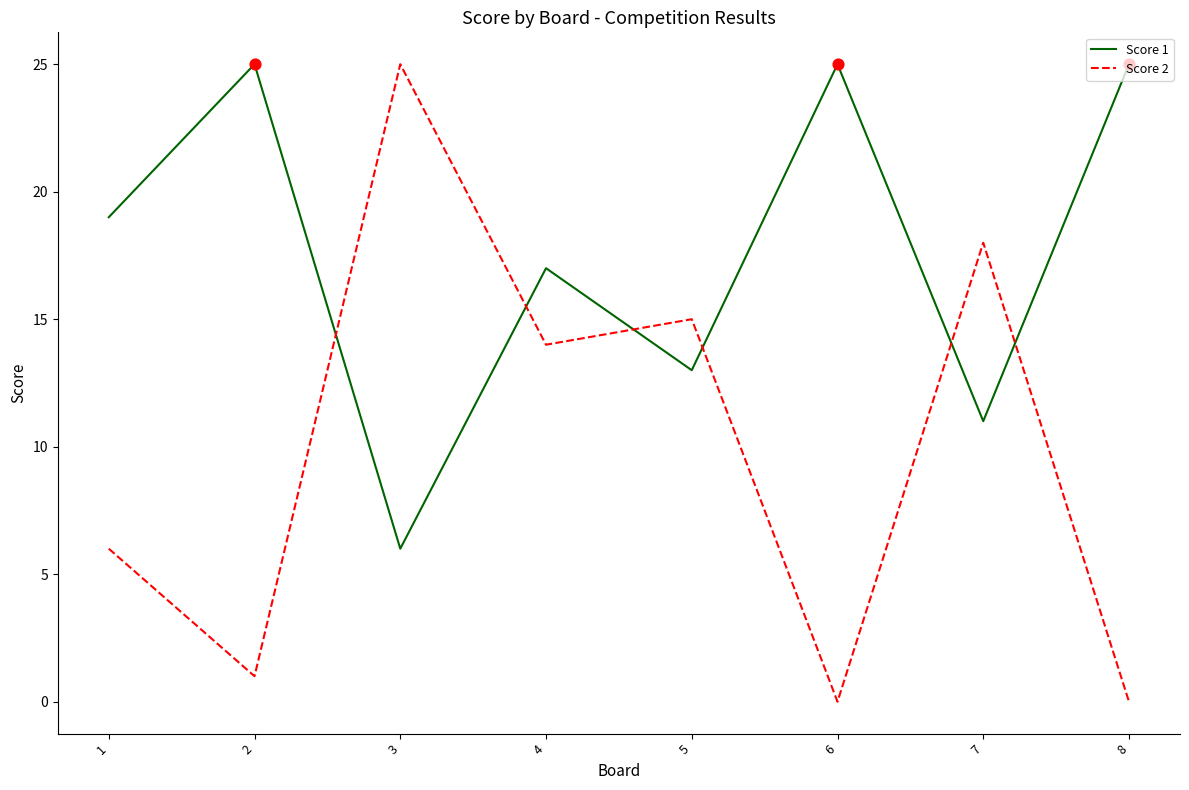

At how many categories does at least one series exceed 22?

4